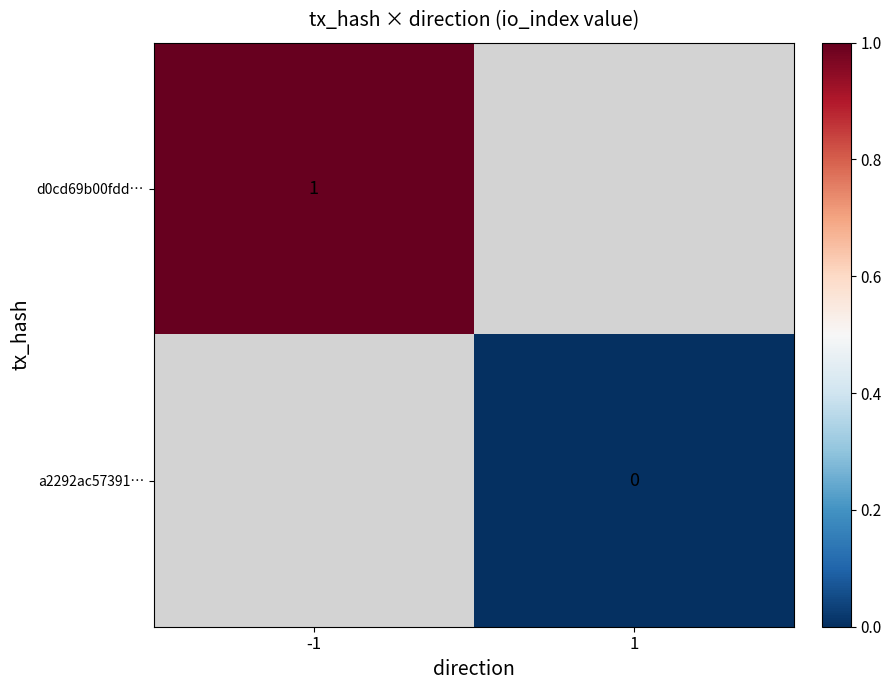

True or false: d0cd69b00fdd… has a value of 1.0 at -1.

True